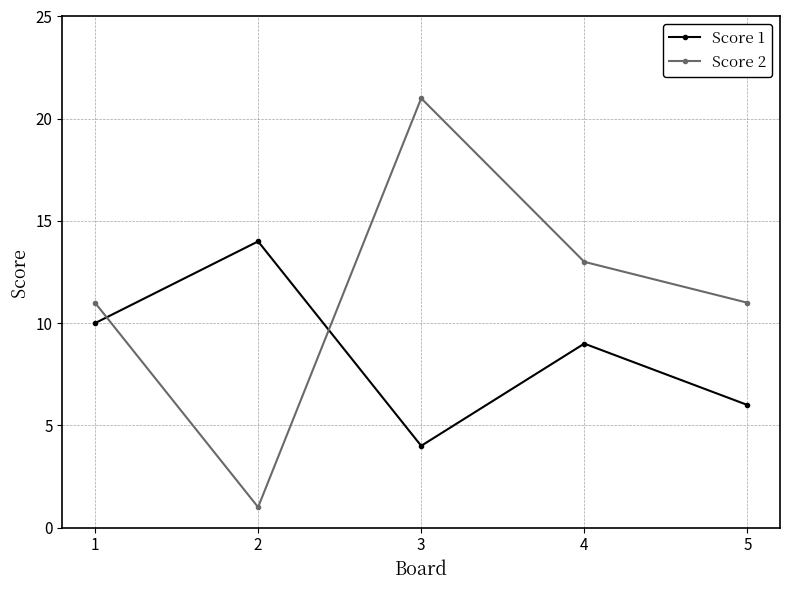

What is the highest value of the Score 1 series?

14